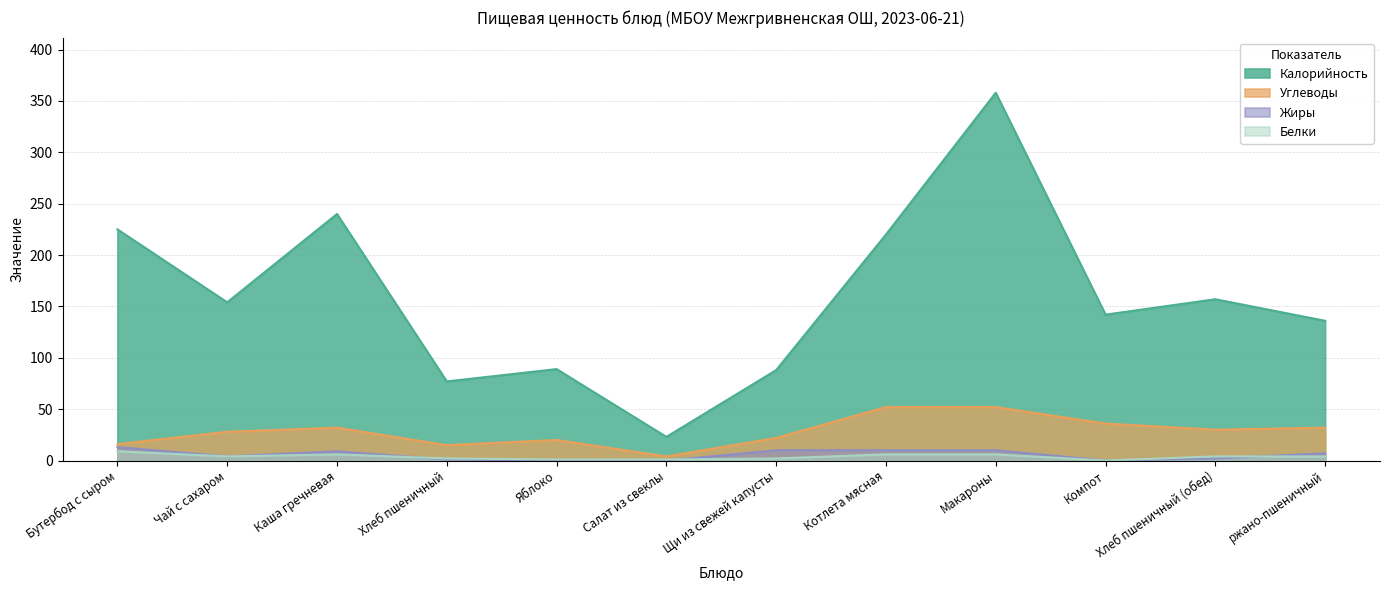

How many categories are shown in the chart?

12